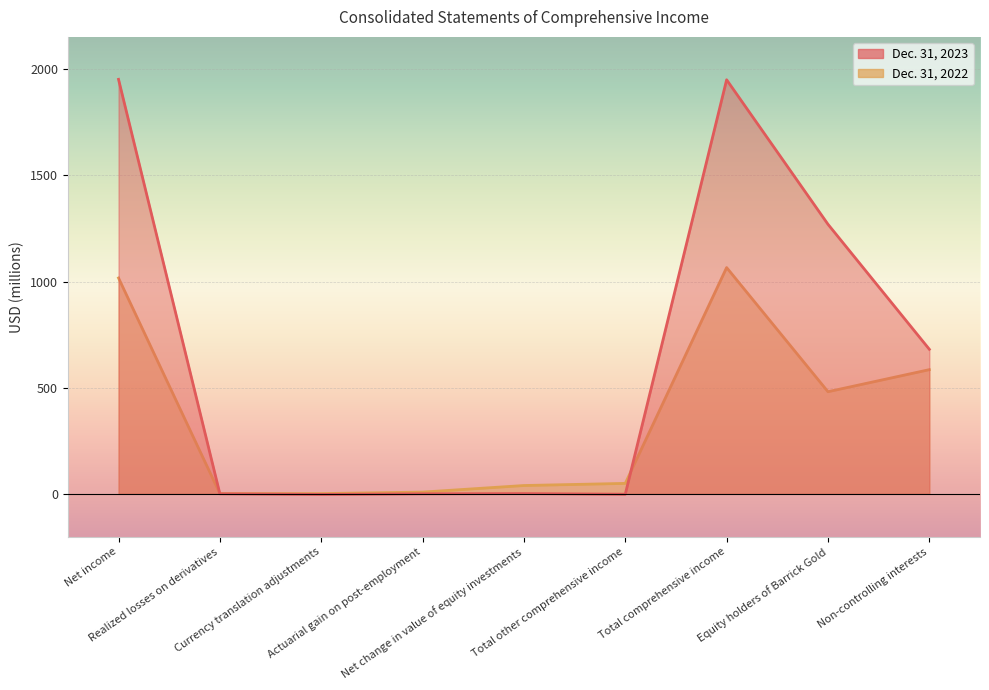

Reading left to right, transcribe all the data shown in this chart.

Dec. 31, 2023: 1953	0	-3	0	1	-2	1951	1270	681
Dec. 31, 2022: 1017	1	1	8	39	49	1066	481	585